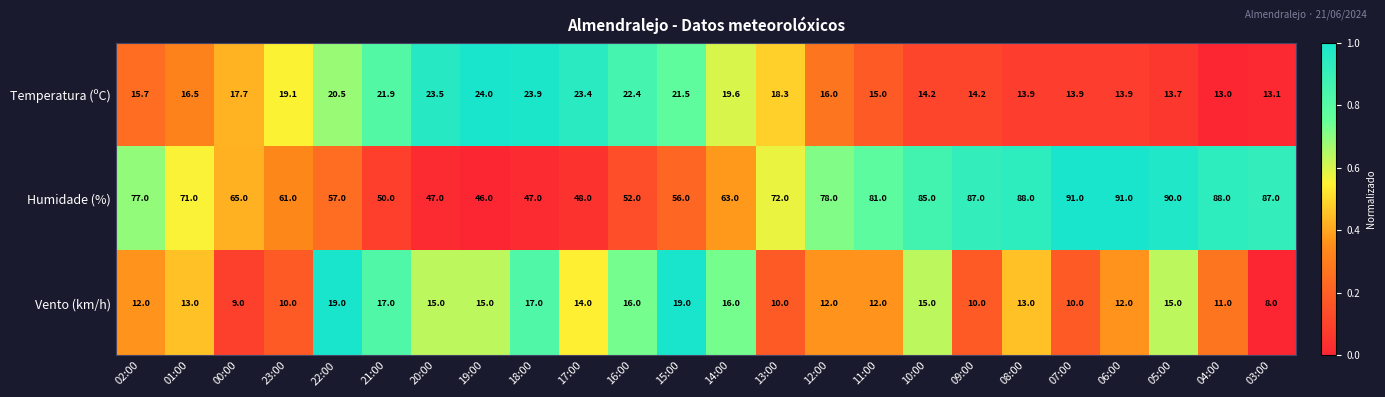

At which label does Humidade (%) first exceed 72?

02:00